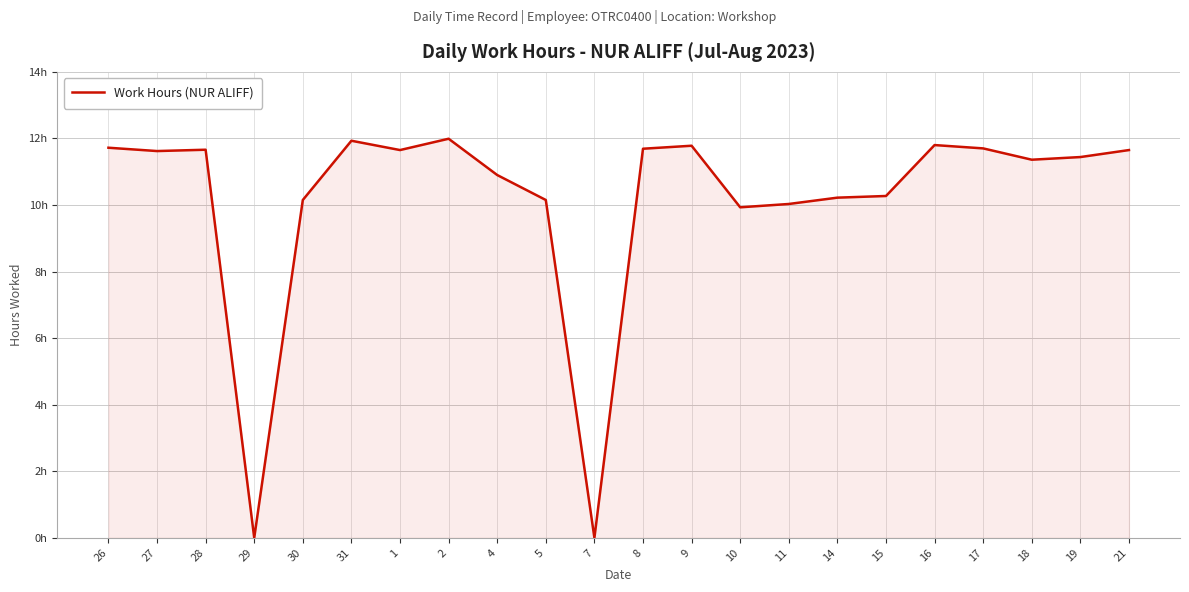

Is it true that the value at 30 is 10.2?

True